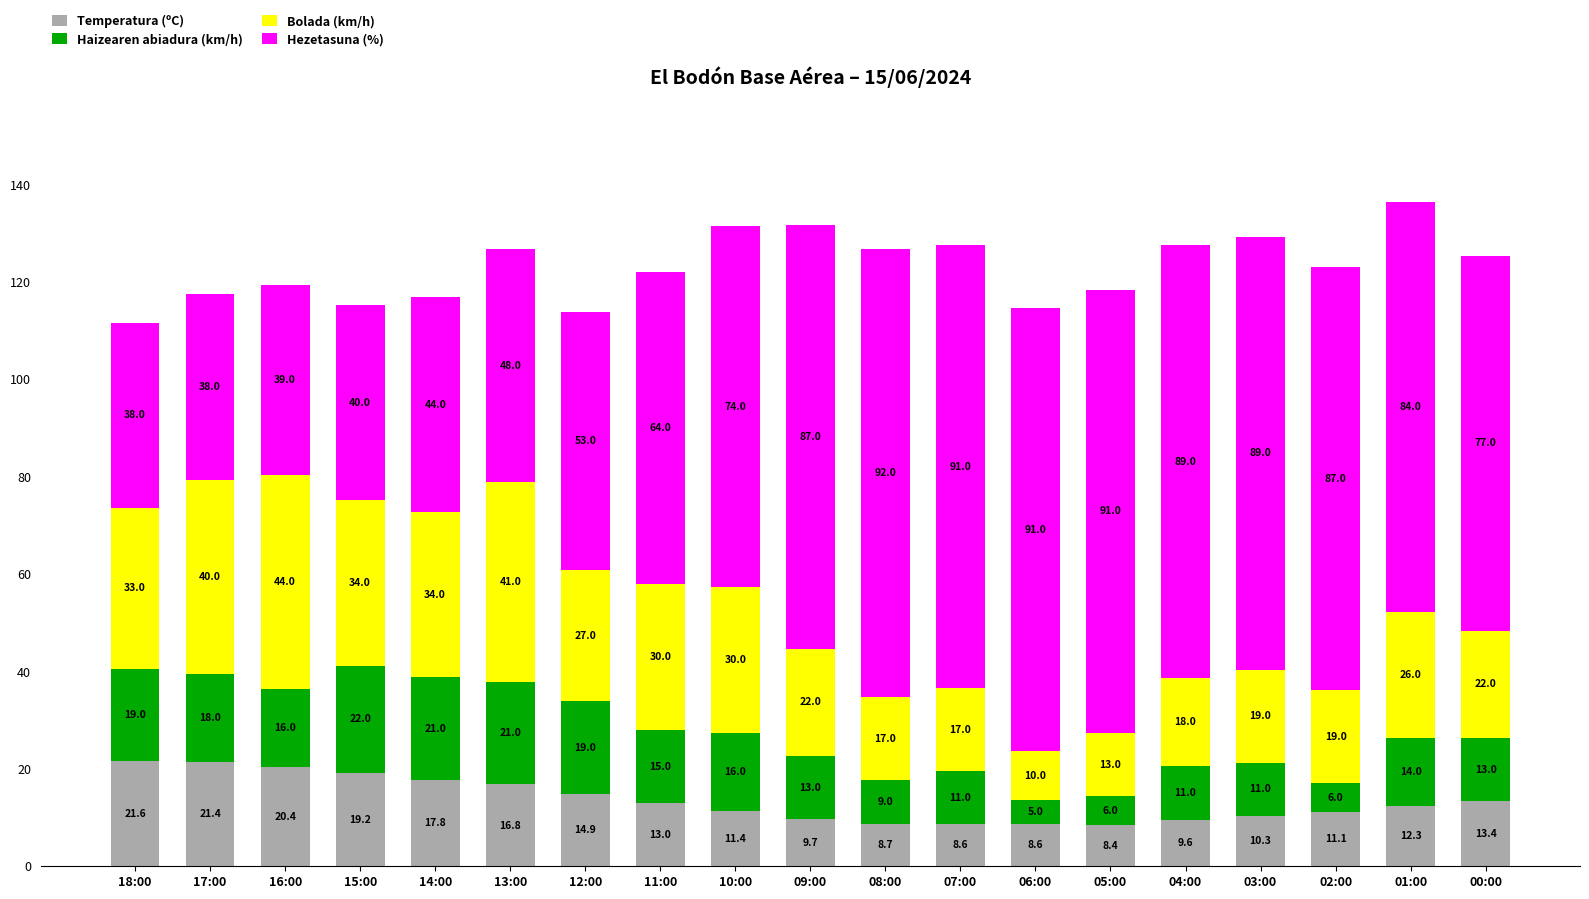

What are all the series names shown in the legend?

Temperatura (ºC), Haizearen abiadura (km/h), Bolada (km/h), Hezetasuna (%)